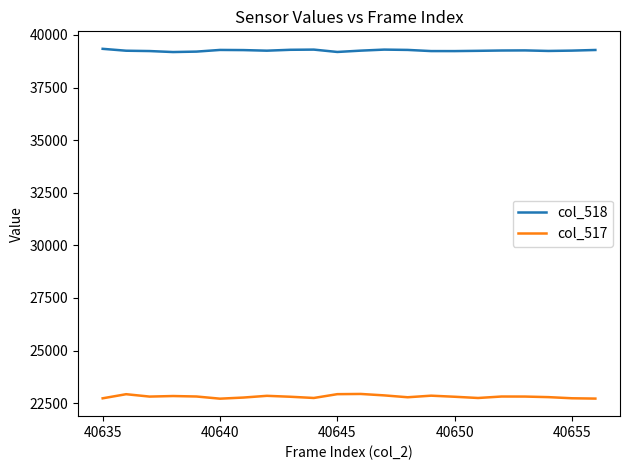

True or false: col_518 and col_517 cross at least once.

False